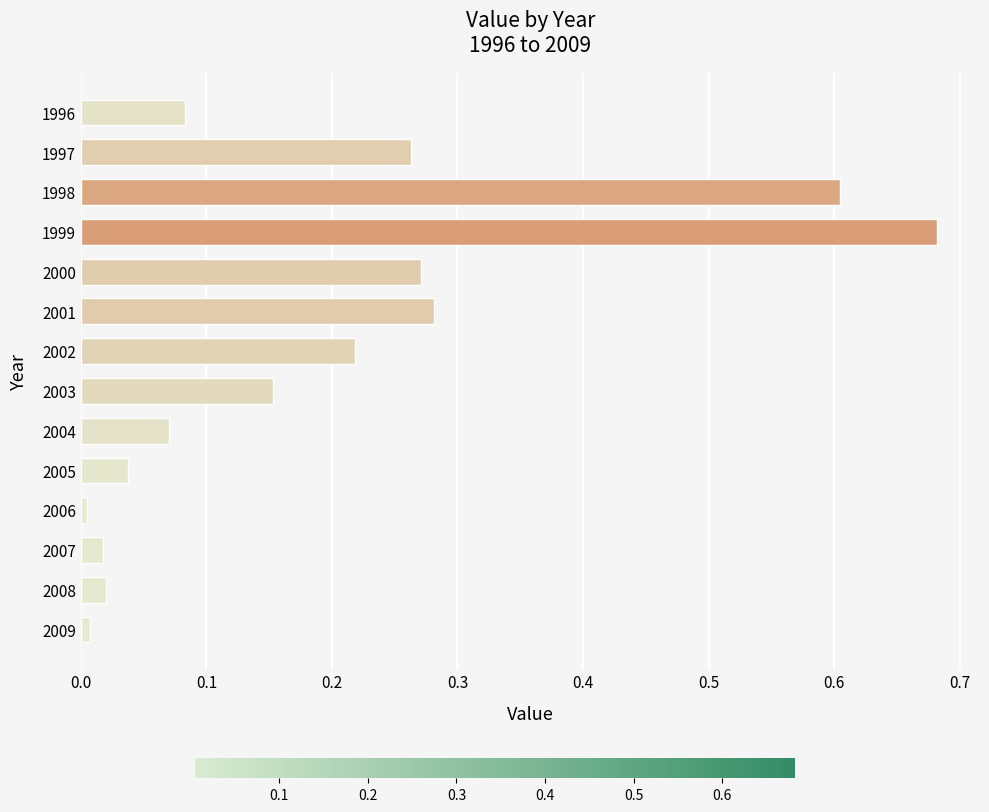

Are the bars horizontal?

Yes